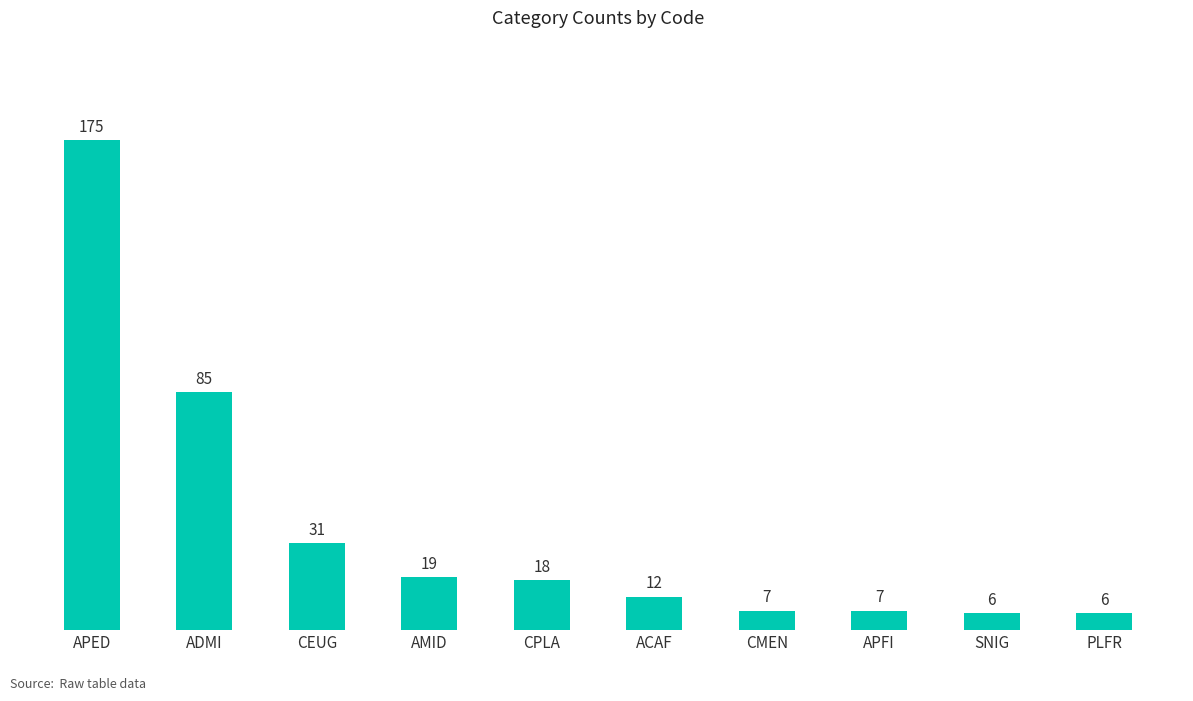

What is the sum of all values?

366